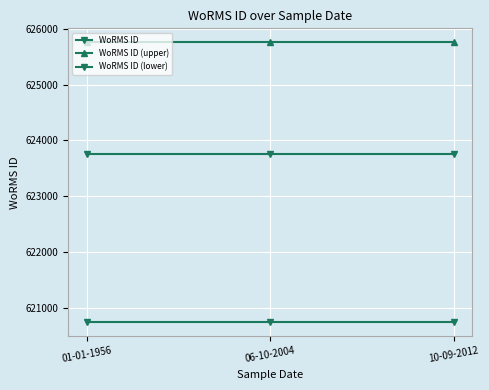

How many distinct data groups are displayed?

3